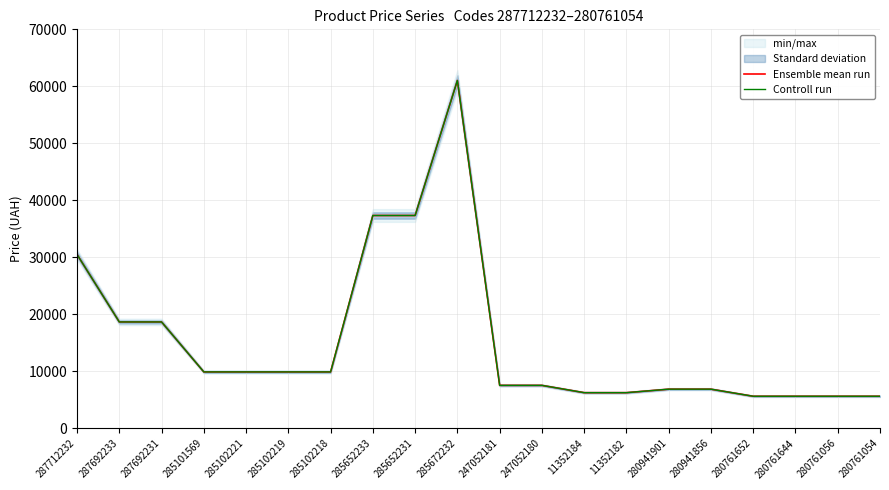

Reading right to left, extract all data points from this chart.

Ensemble mean run: 5636.0	5636.0	5636.0	5636.0	6879.5	6879.5	6266.7	6266.7	7545.9	7545.9	61024.7	37343.0	37343.0	9908.5	9908.5	9908.5	9908.5	18671.5	18671.5	30512.3
Controll run: 5636.0	5636.0	5636.0	5636.0	6879.5	6879.5	6266.7	6266.7	7545.9	7545.9	61024.7	37343.0	37343.0	9908.5	9908.5	9908.5	9908.5	18671.5	18671.5	30512.3